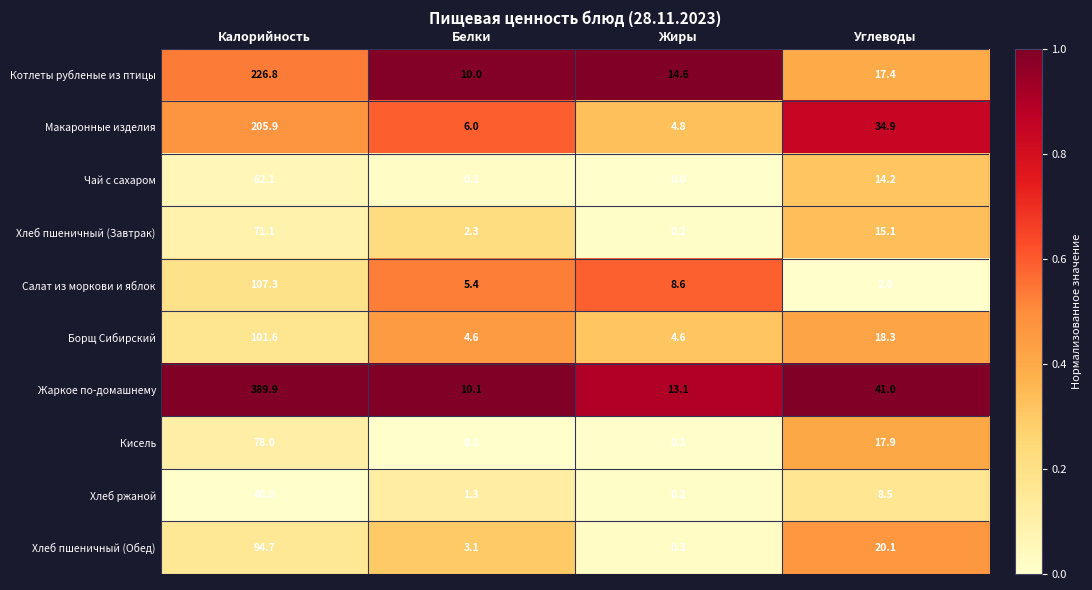

What value does the Хлеб ржаной series have at Калорийность?

40.8